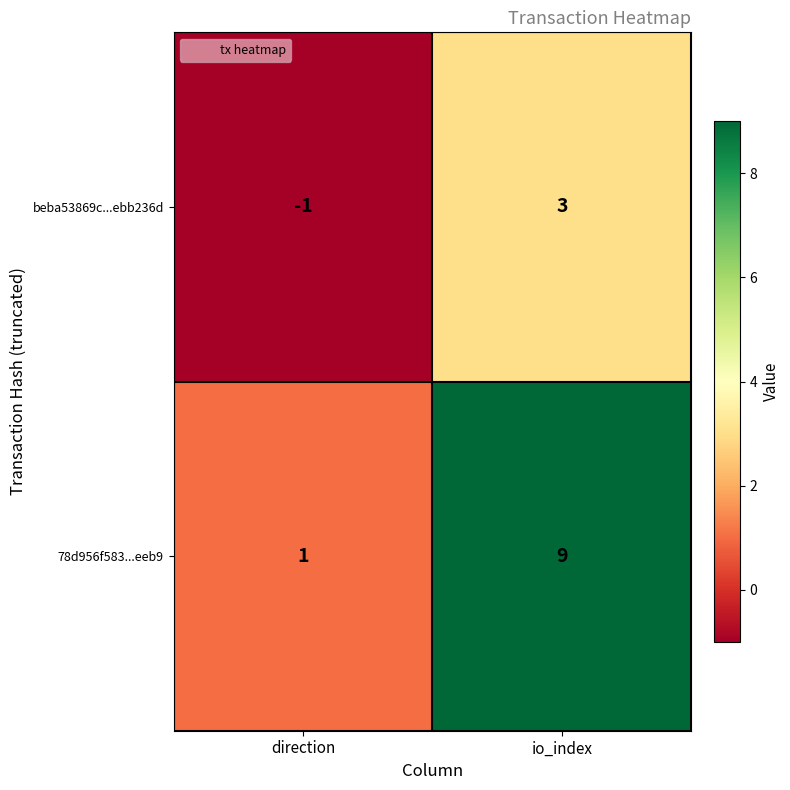

Which series changed the most between direction and io_index?

78d956f583...eeb9